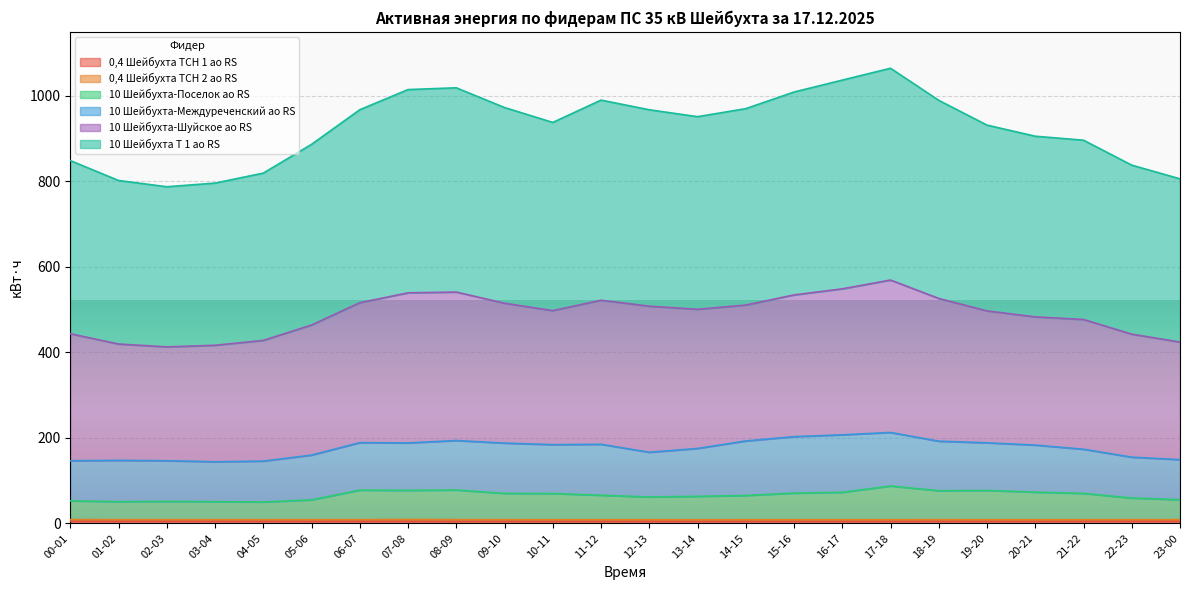

What value does the 0,4 Шейбухта ТСН 1 ао RS series have at 15-16?

4.8